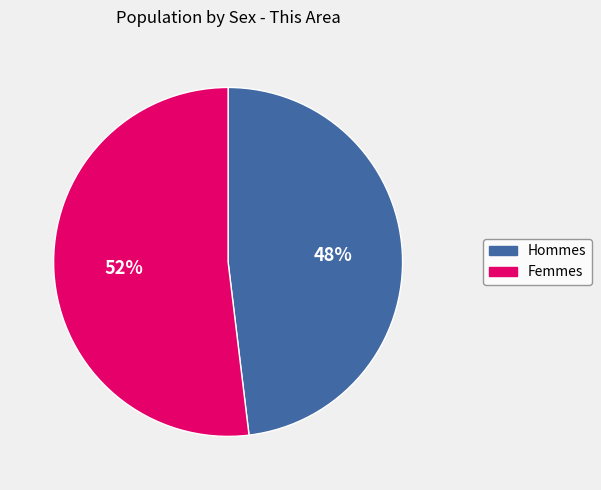

To the nearest percent, what is the average slice percentage?

50%